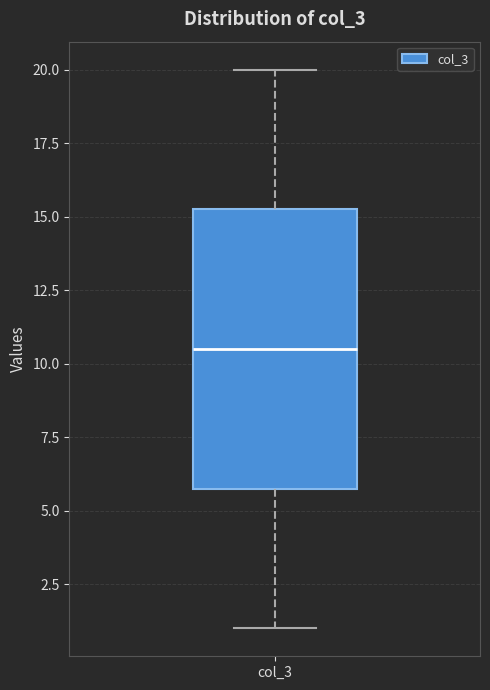

Transcribe this box plot: give where the median line is, the range the box spans, and where the two whiskers end, as read against the y-axis. The values are not printed on the chart, so give them approximately, as read against the axis.

median 10.5, box 6.0 to 15.5, whiskers 1.0 to 20.0